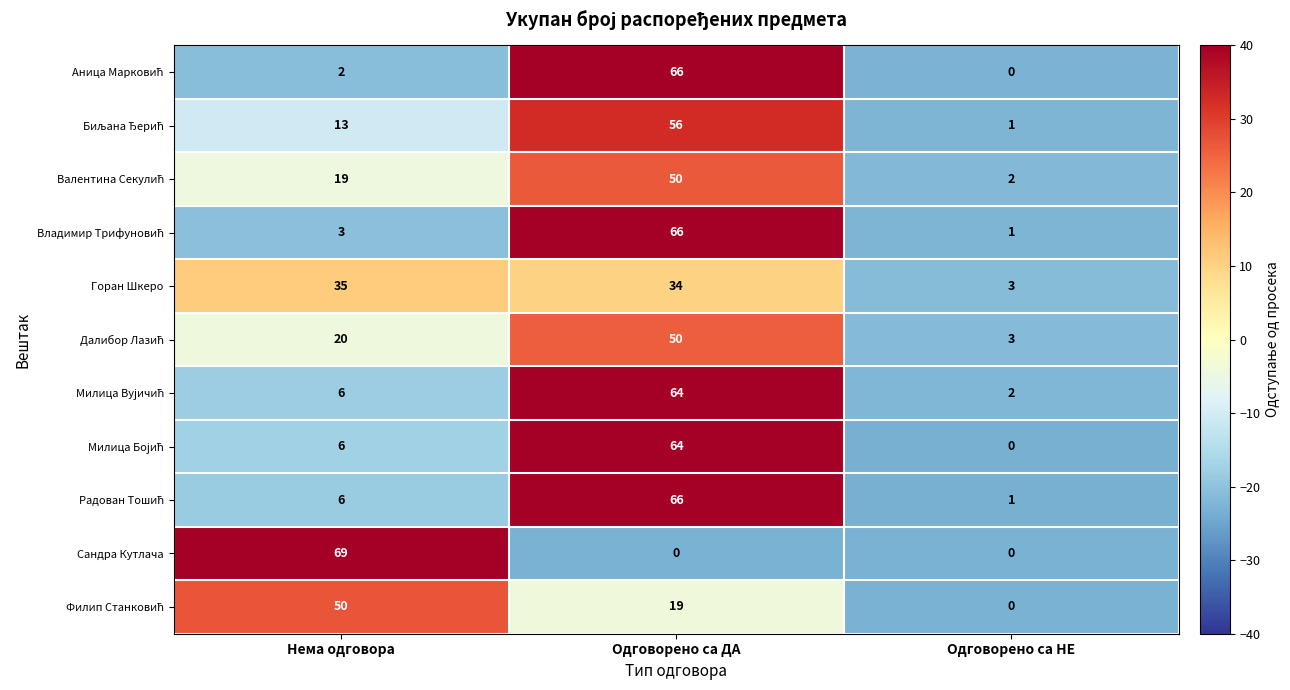

True or false: Сандра Кутлача has a value of -47 at Одговорено са НЕ.

False